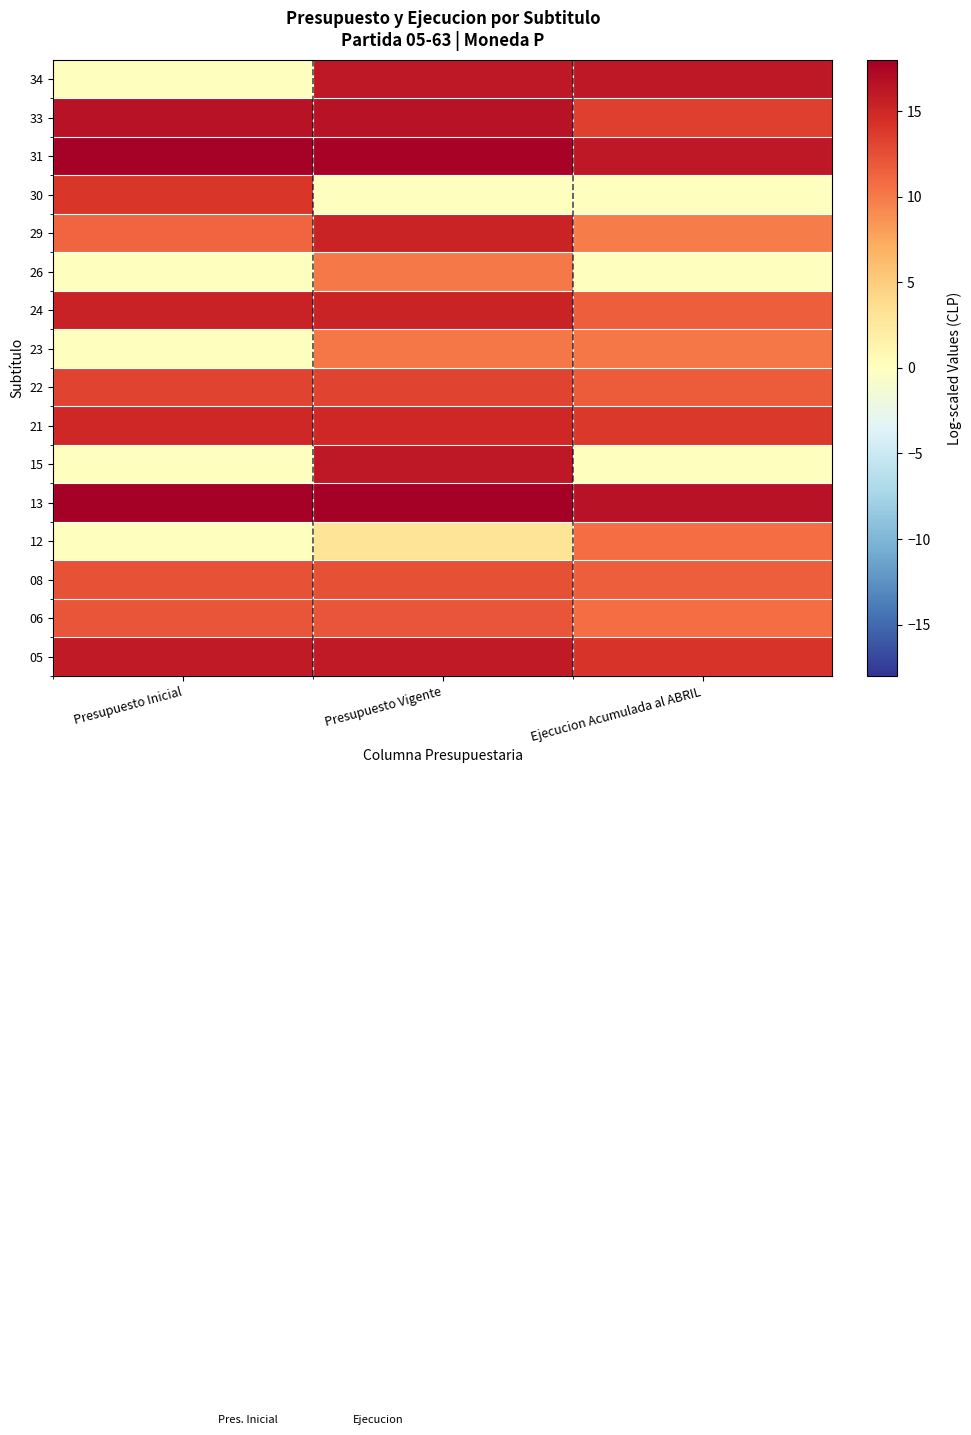

What is the total value across all series at Ejecucion Acumulada al ABRIL?

166.3